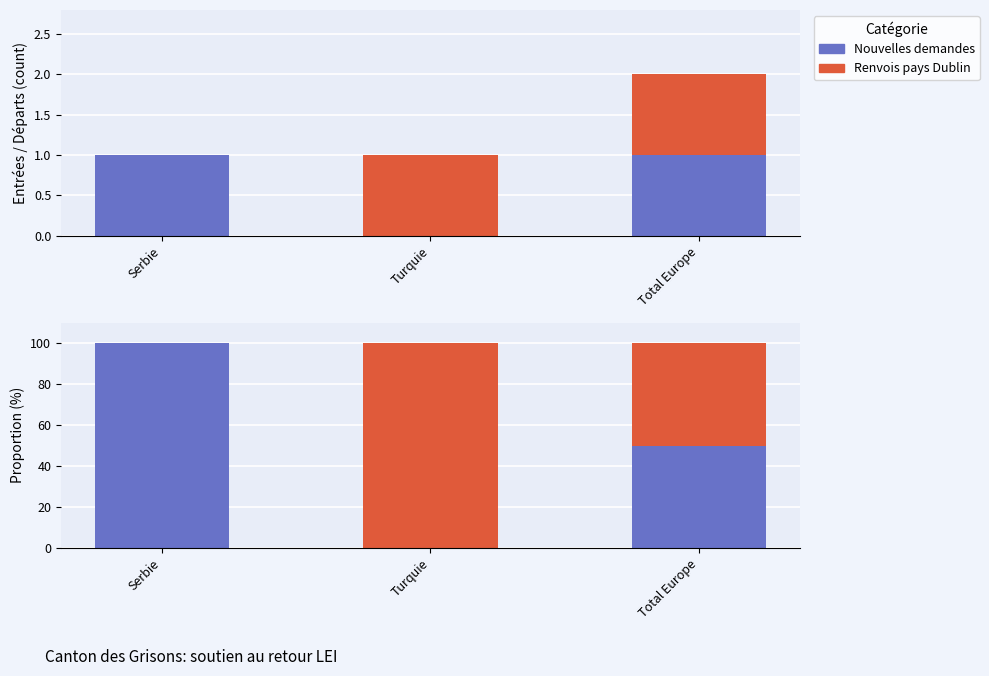

At which label is Nouvelles demandes closest to 50?

Total Europe